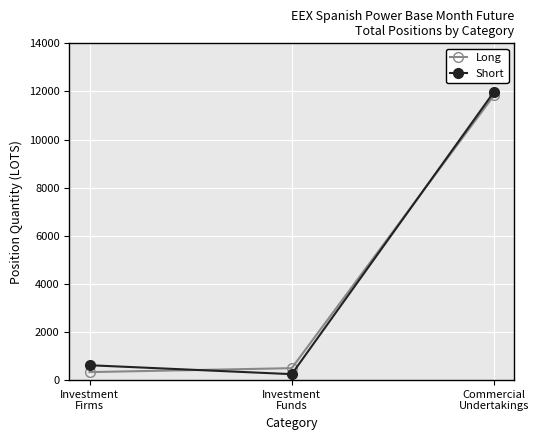

Does the chart display data point markers on the line(s)?

Yes